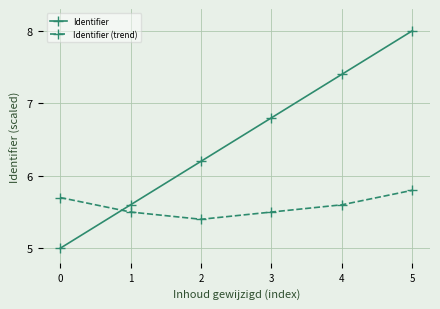

Does the chart have visible grid lines?

Yes